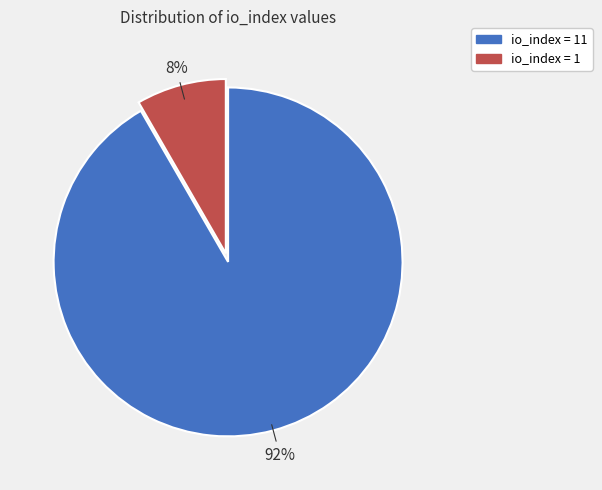

To the nearest percent, what is the average slice percentage?

50%